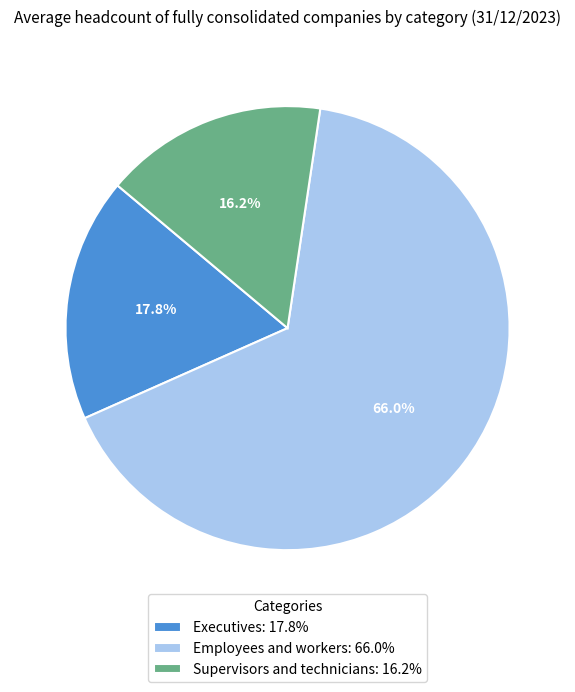

What is the majority slice?

Employees and workers